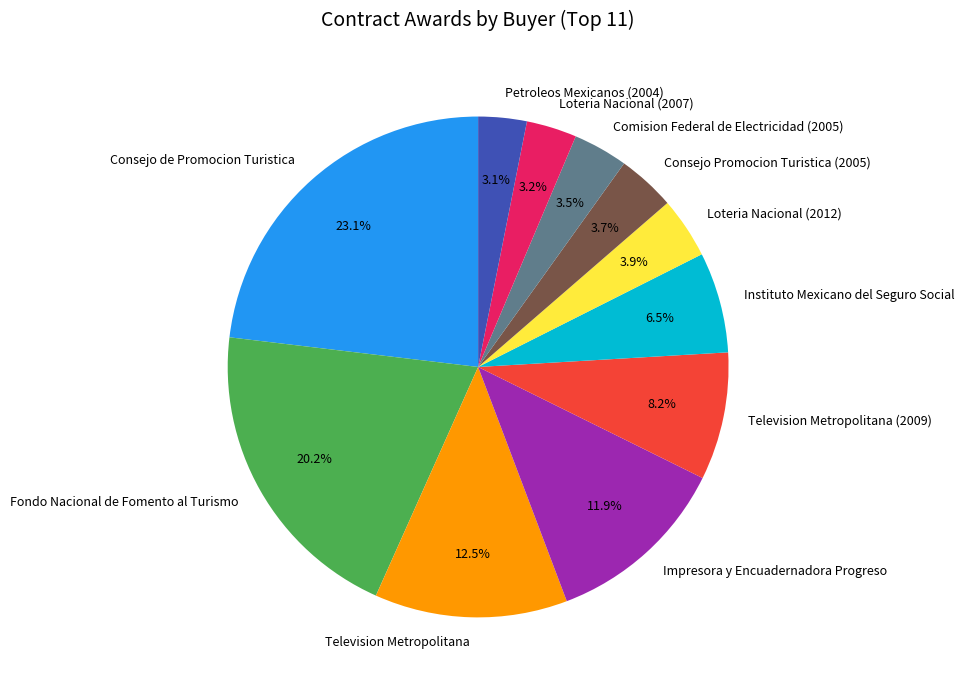

Which has a higher value, Television Metropolitana (2009) or Comision Federal de Electricidad (2005)?

Television Metropolitana (2009)